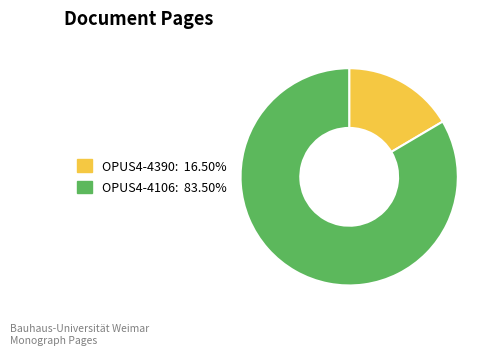

Rank the categories by value from lowest to highest.

OPUS4-4390, OPUS4-4106